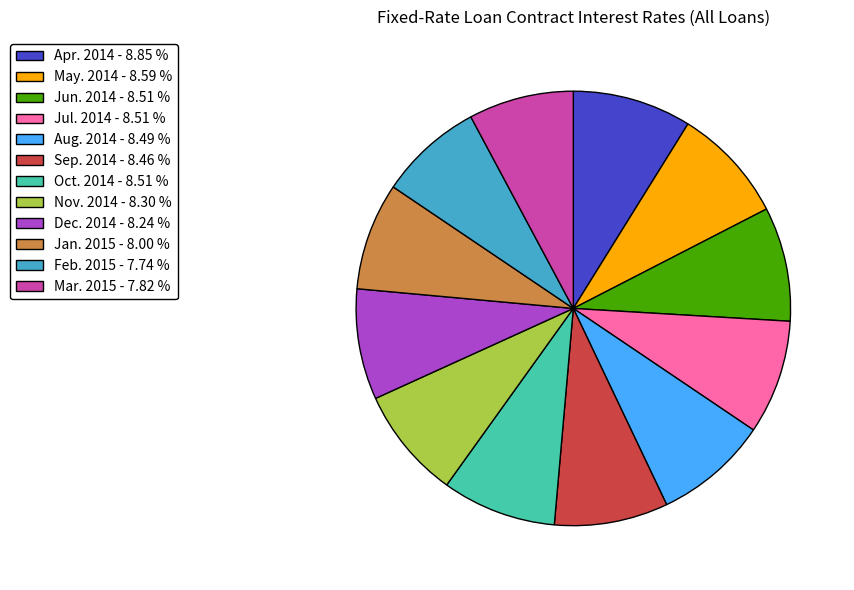

How many slices are in this pie chart?

12